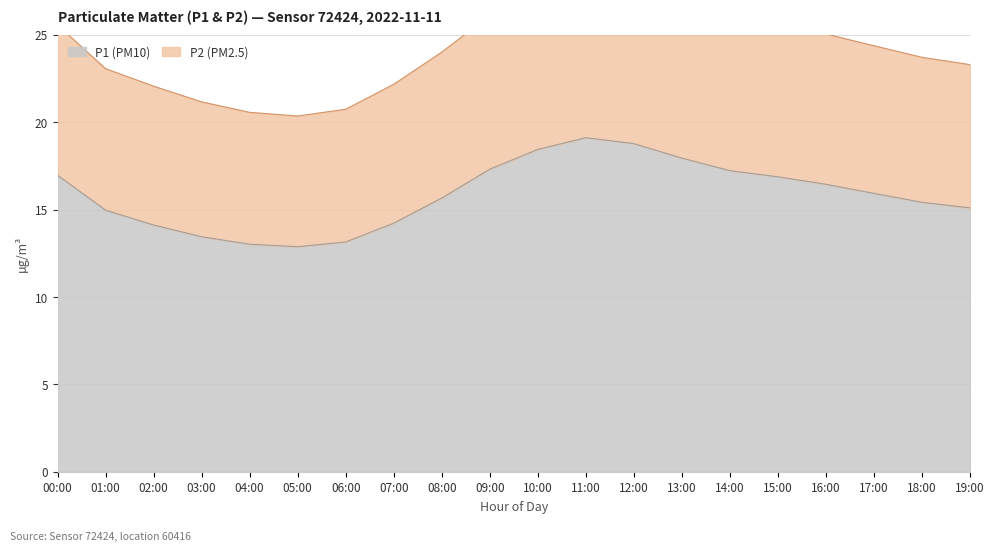

What is the approximate value of P1 at 02:00?

14.1